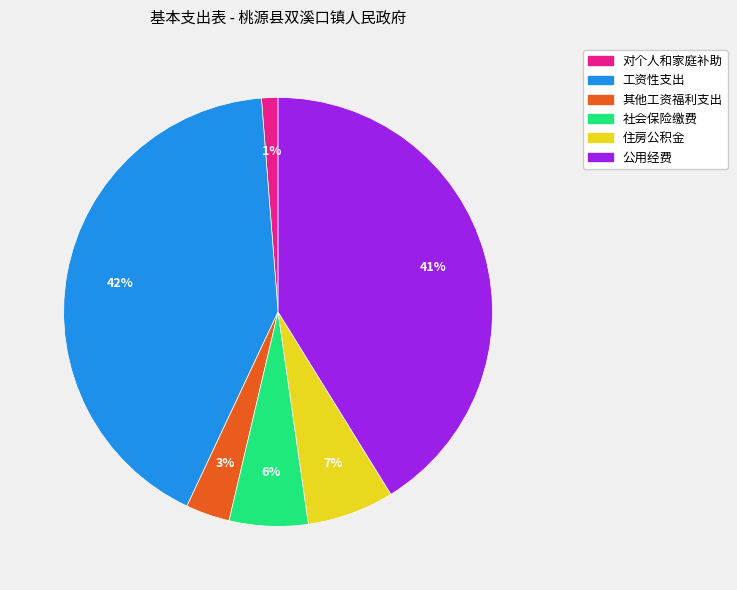

How many segments does this pie chart have?

6